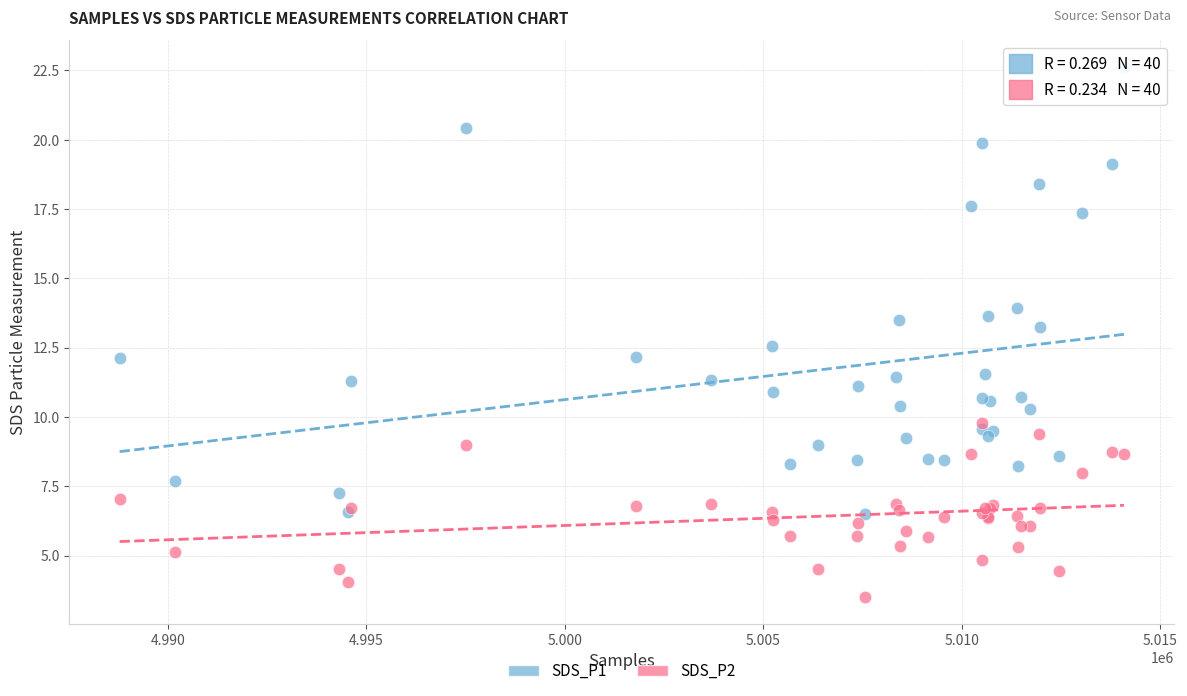

What are all the series names shown in the legend?

SDS_P1, SDS_P2